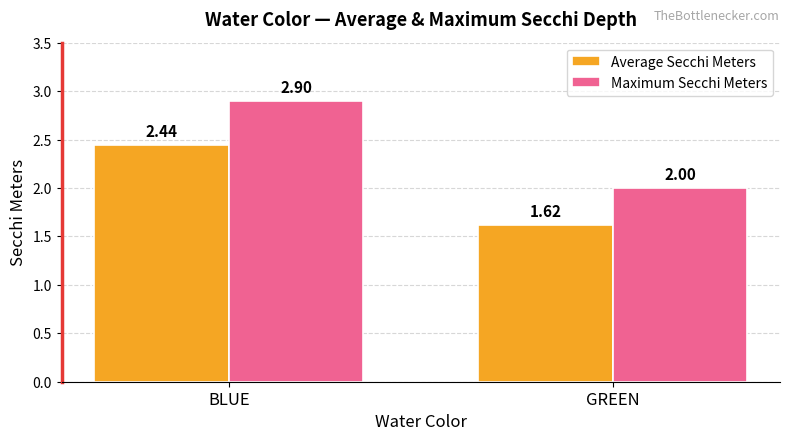

What is the label of the 2nd bar from the right?

BLUE